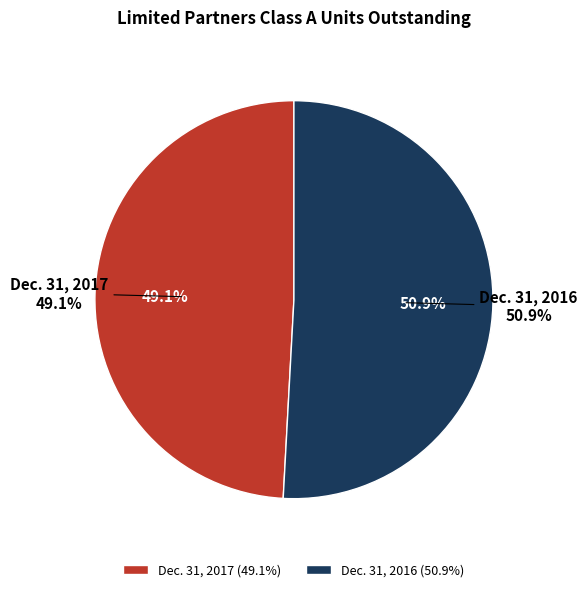

To the nearest percent, what is the average slice percentage?

50%